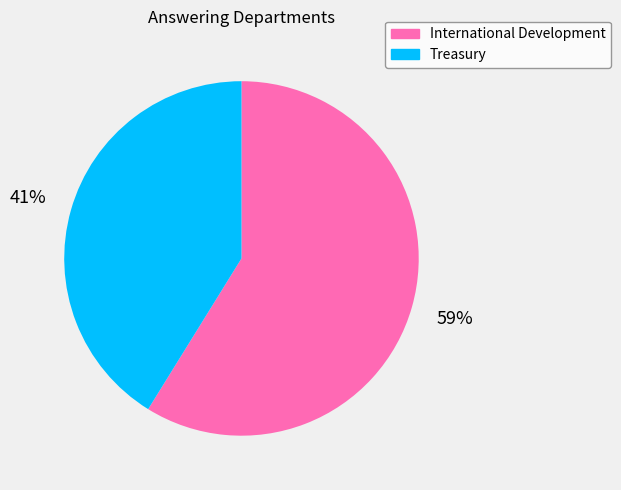

Is there a majority slice in this chart?

Yes